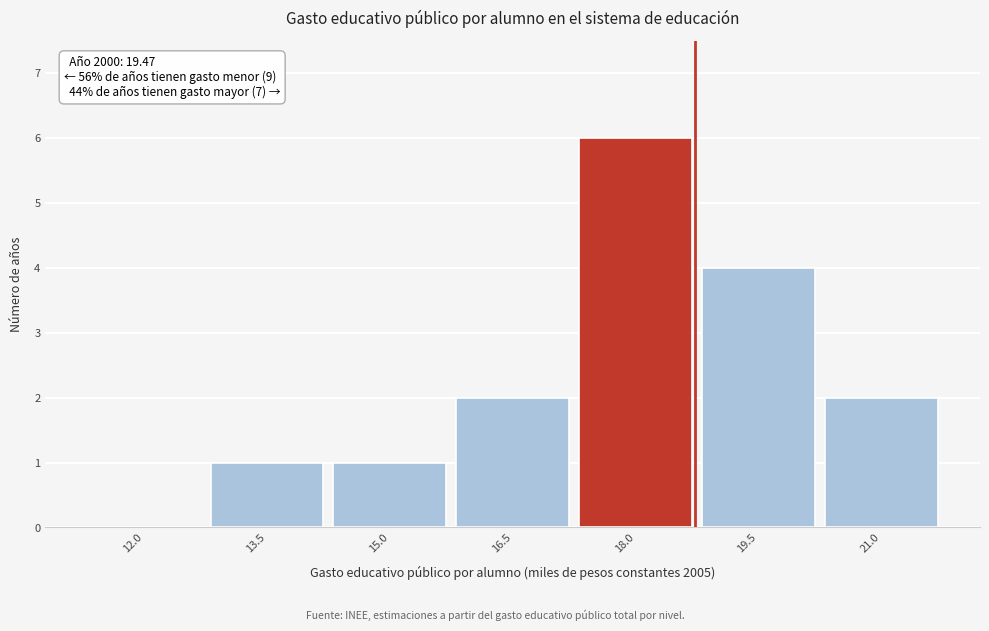

Reading left to right, list all the values displayed in this chart.

12.0=0	13.5=1	15.0=1	16.5=2	18.0=6	19.5=4	21.0=2